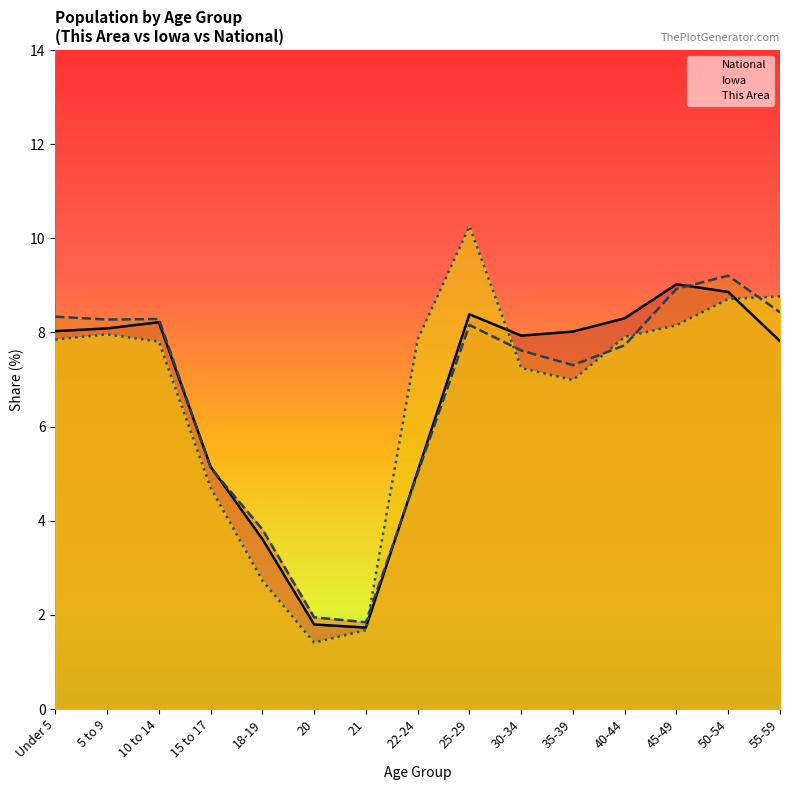

Between 10 to 14 and 40-44, which series saw the biggest shift?

Iowa